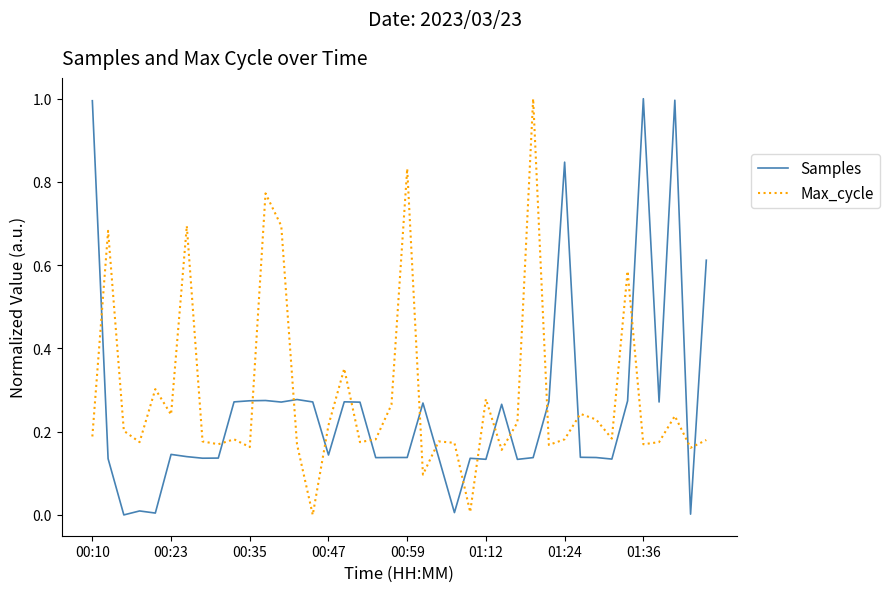

What is the greatest value displayed?

1.0